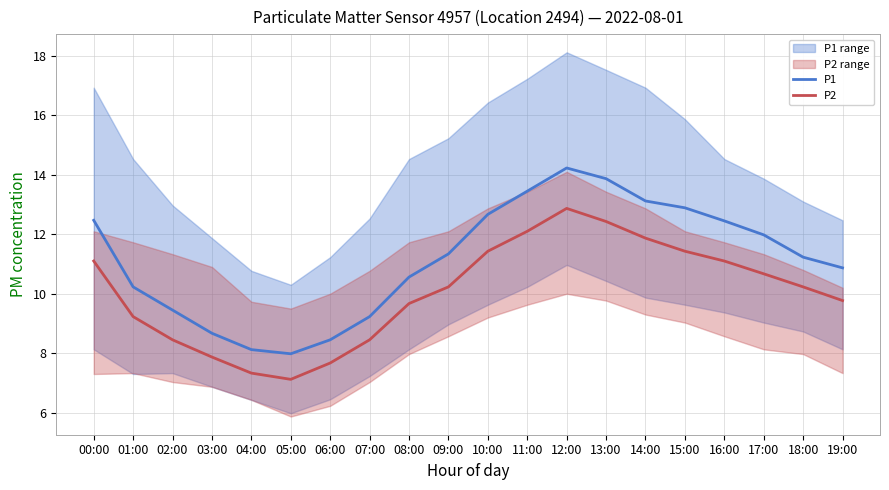

How many data points does each series have?

20